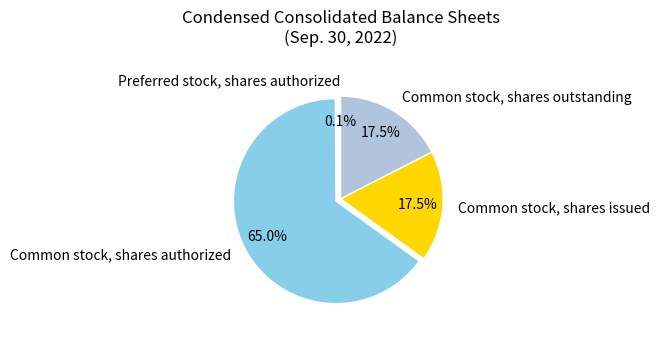

Is there a majority slice in this chart?

Yes